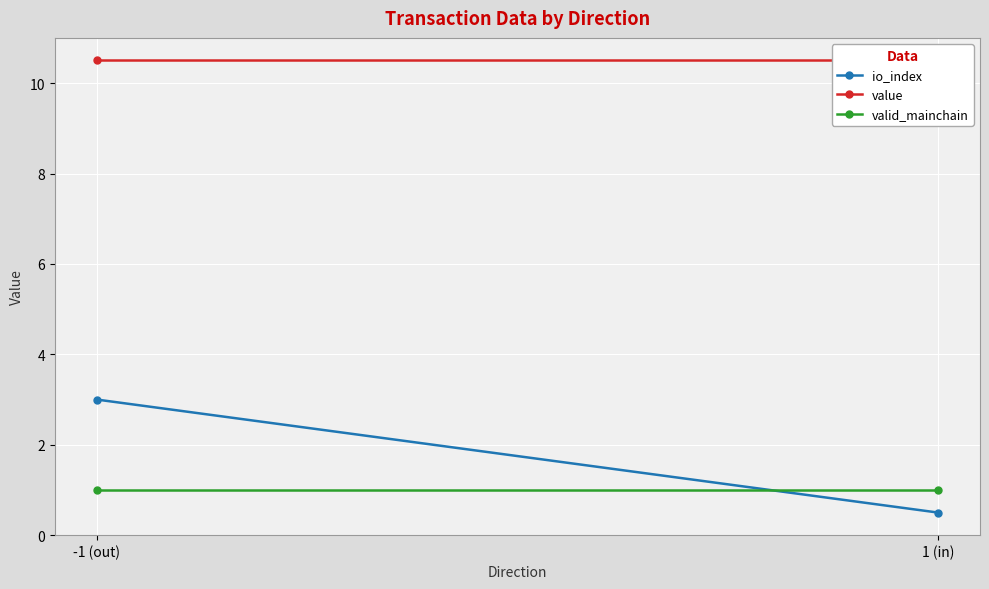

Reading left to right, transcribe all the data shown in this chart.

io_index: 3.0	0.5
value: 10.5	10.5
valid_mainchain: 1.0	1.0